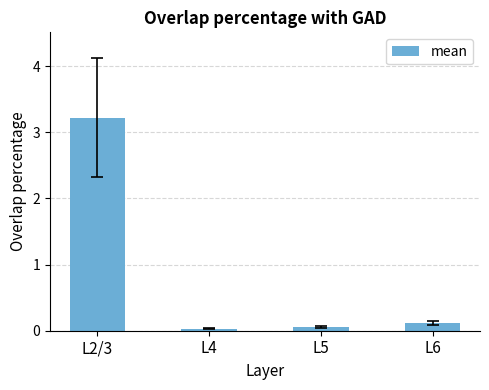

Between L2/3 and L5, which is larger?

L2/3